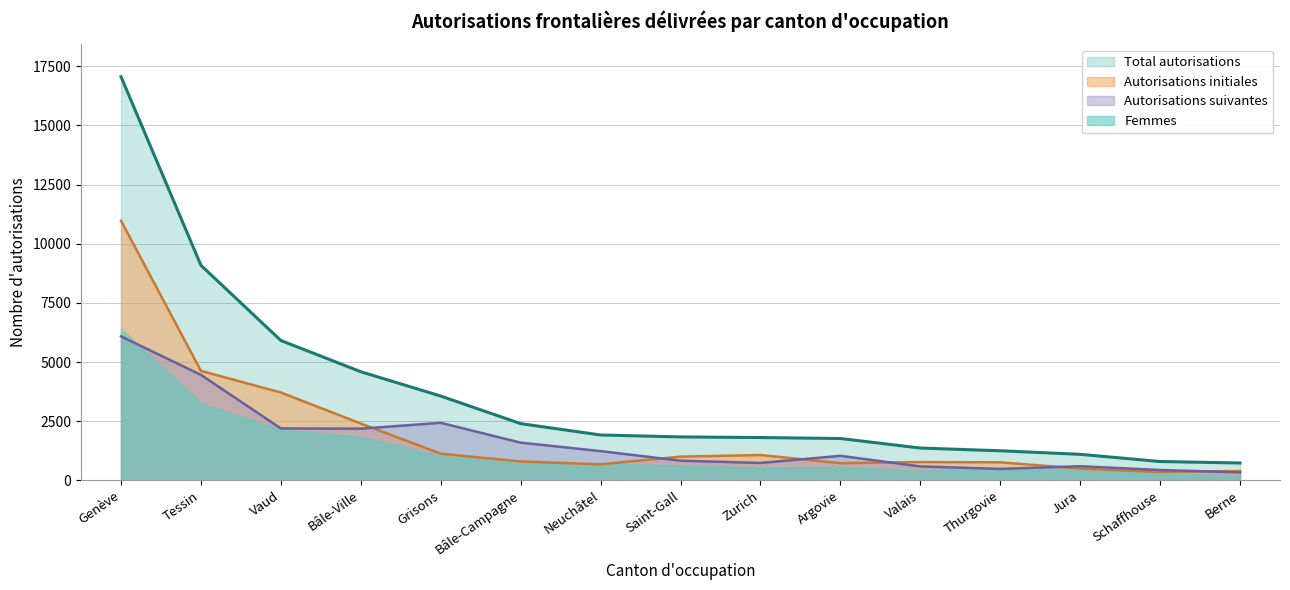

True or false: Total autorisations and Autorisations initiales intersect in this chart.

False